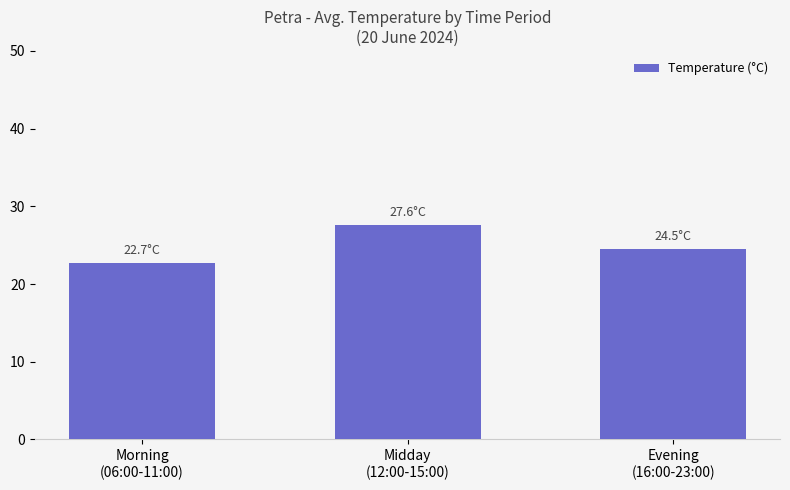

List the labels in order of value, smallest first.

Morning
(06:00-11:00), Evening
(16:00-23:00), Midday
(12:00-15:00)